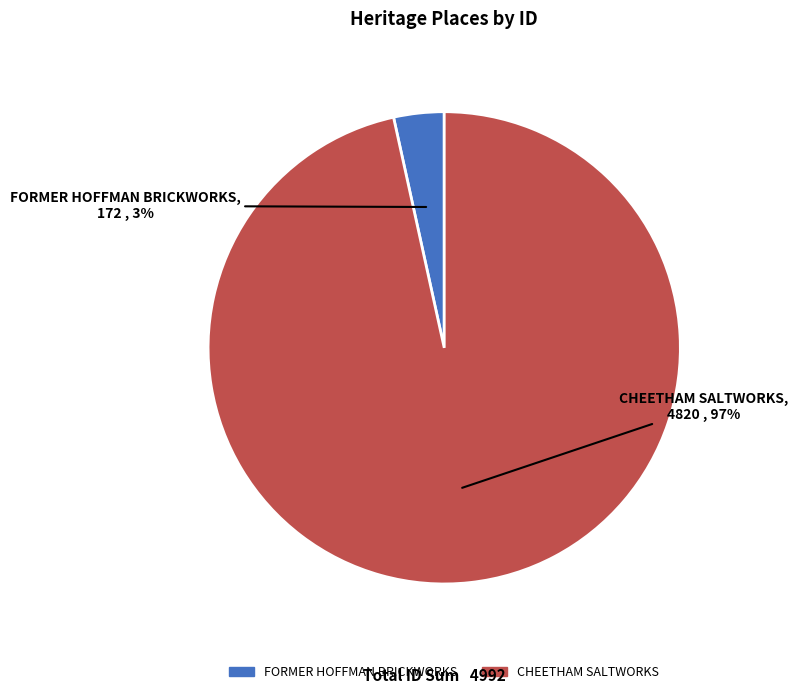

The FORMER HOFFMAN BRICKWORKS slice represents 3% of the pie. True or false?

True